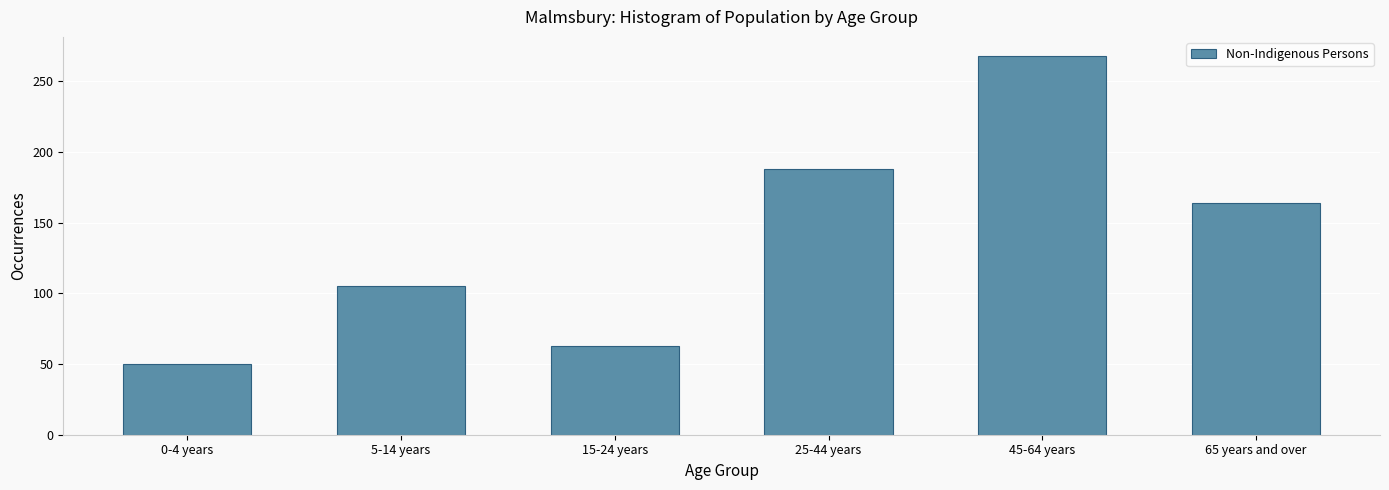

Reading left to right, list all the values displayed in this chart.

50	105	63	188	268	164